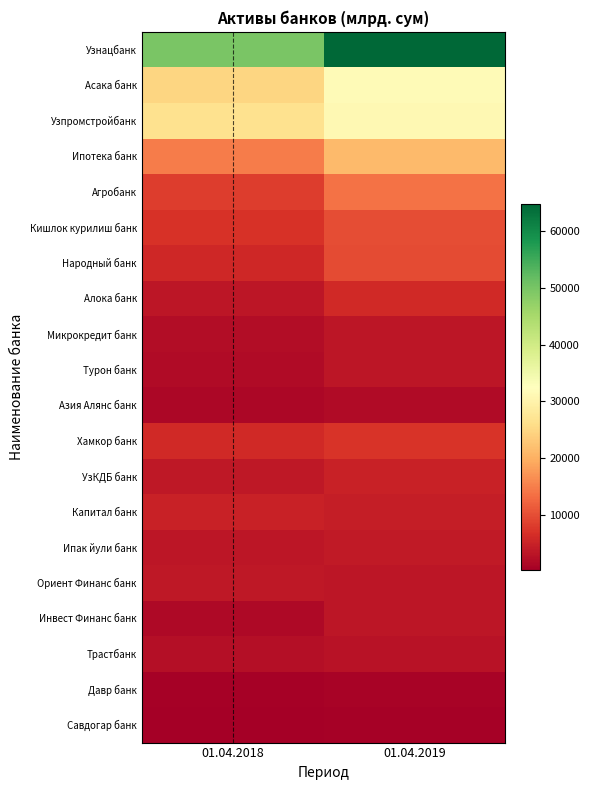

Which series has the largest total across all categories?

Узнацбанк